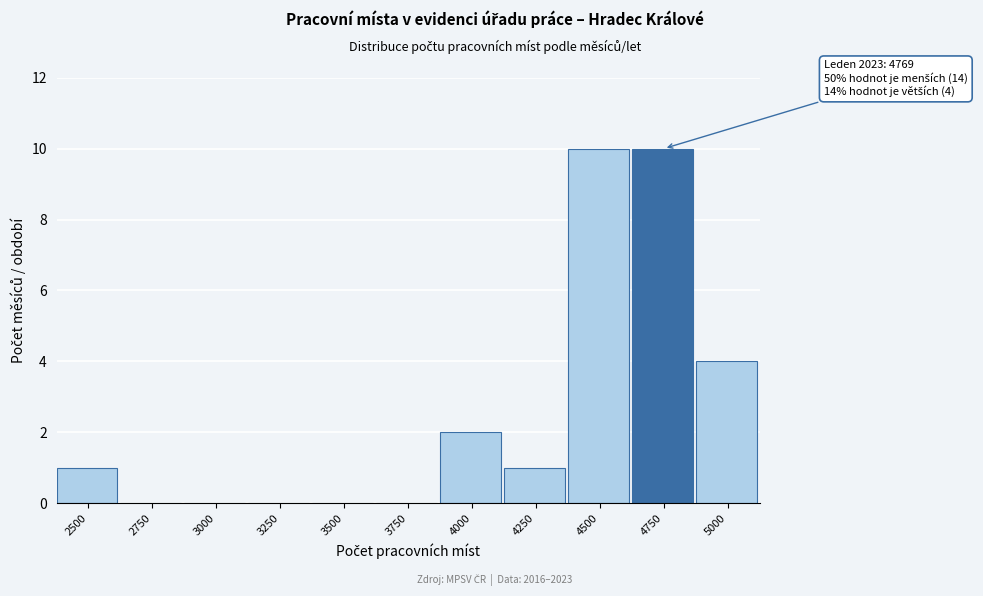

Reading right to left, what are all the values shown in this chart?

5000=4	4750=10	4500=10	4250=1	4000=2	3750=0	3500=0	3250=0	3000=0	2750=0	2500=1